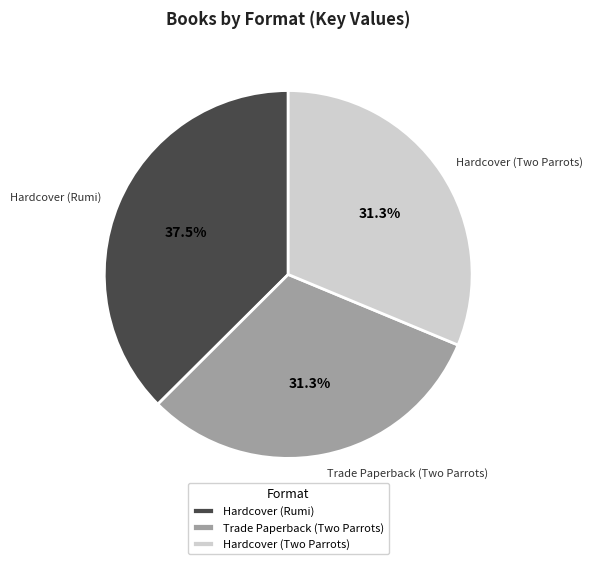

Between Trade Paperback (Two Parrots) and Hardcover (Rumi), which is larger?

Hardcover (Rumi)